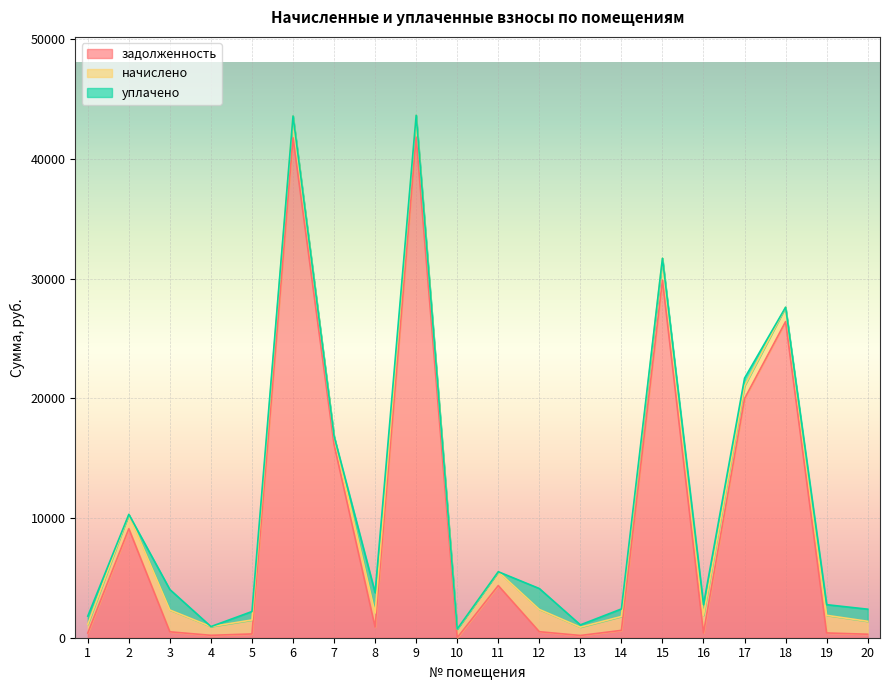

Rank the categories by задолженность value from highest to lowest.

9, 6, 15, 18, 17, 7, 2, 11, 8, 14, 12, 3, 19, 16, 1, 5, 20, 4, 13, 10